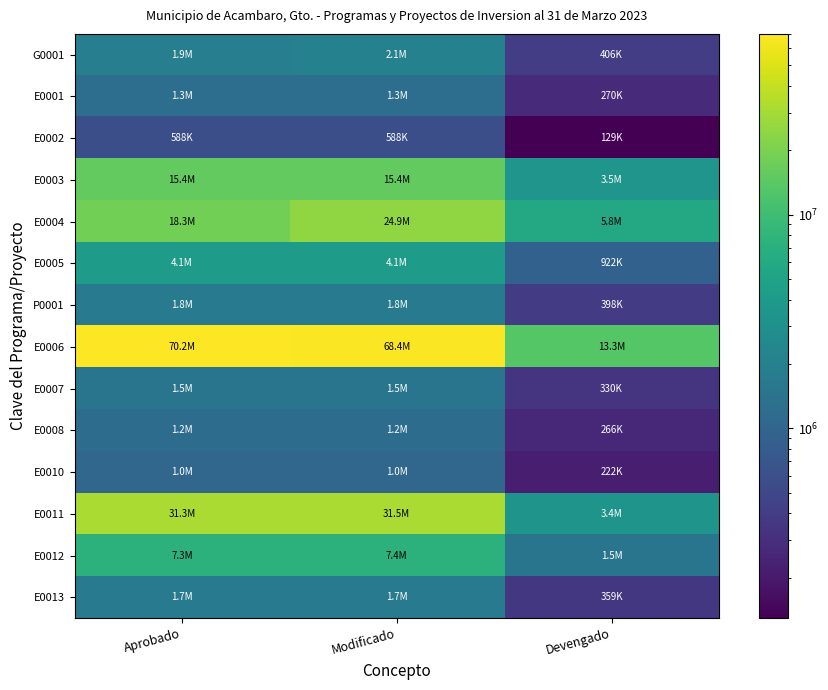

At how many categories does at least one series exceed 44962186?

2